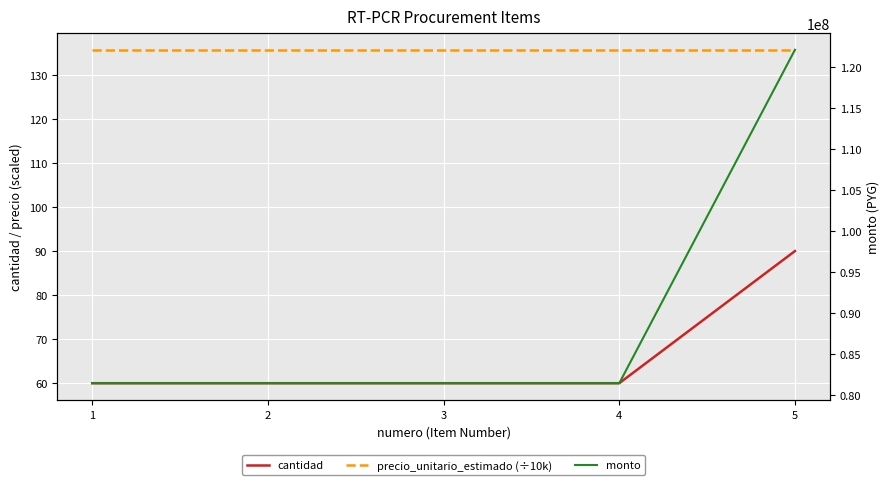

True or false: cantidad and precio_unitario_estimado (÷10k) intersect in this chart.

False